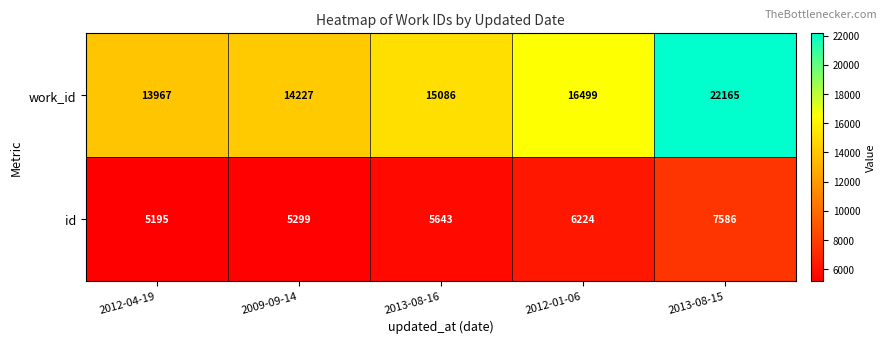

What is the lowest value of the work_id series?

13967